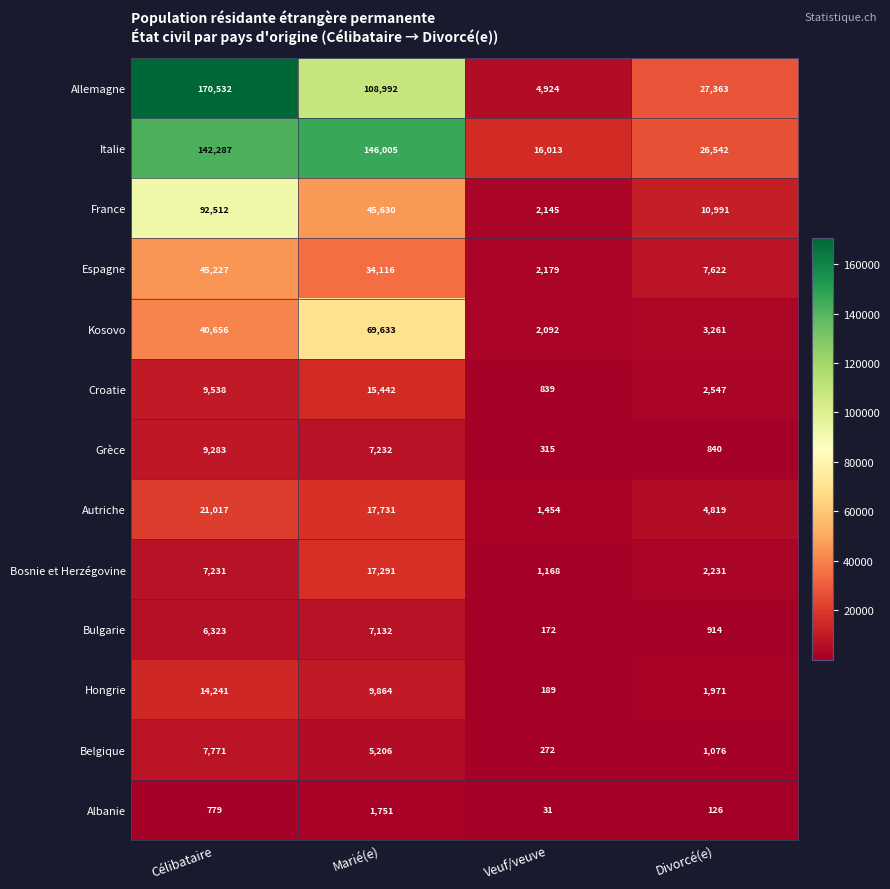

What is the spread (max minus min) of values at Marié(e)?

144254